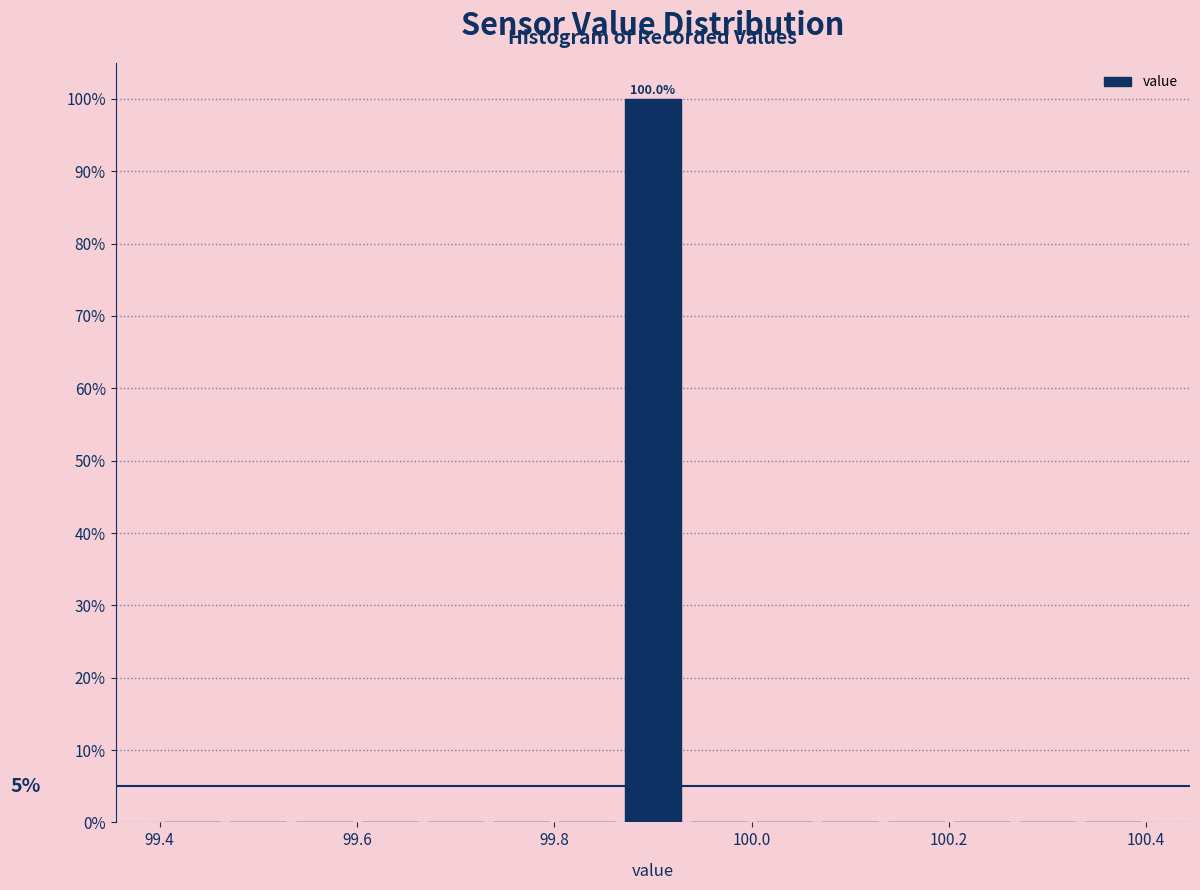

Read against the x-axis, roughly where is the centre of the tallest bar?

99.90